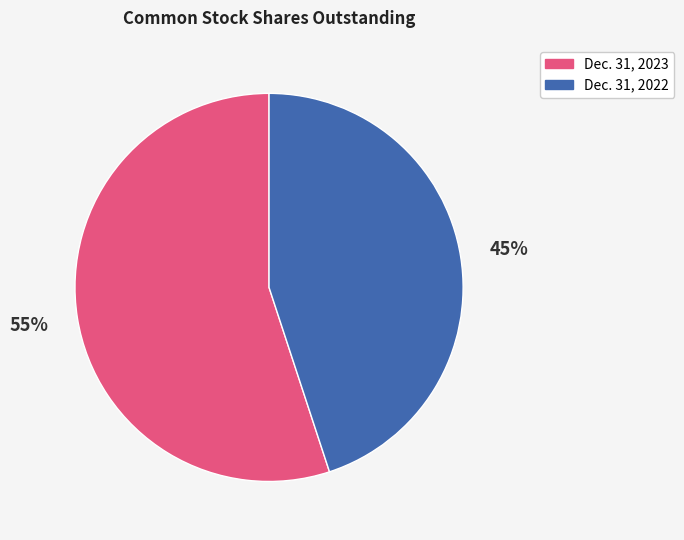

What is the smallest slice in the pie chart?

Dec. 31, 2022